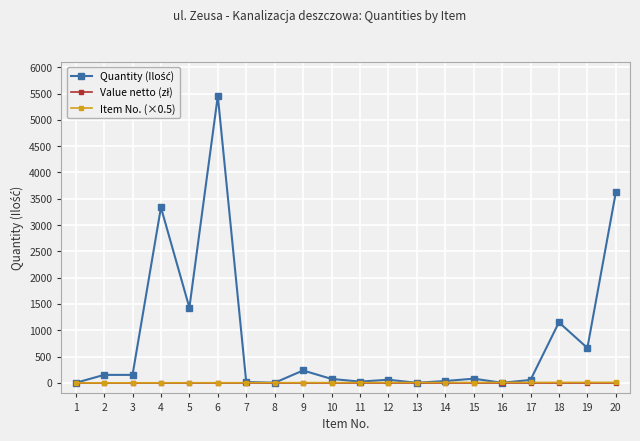

At which category is the sum across all series the highest?

6